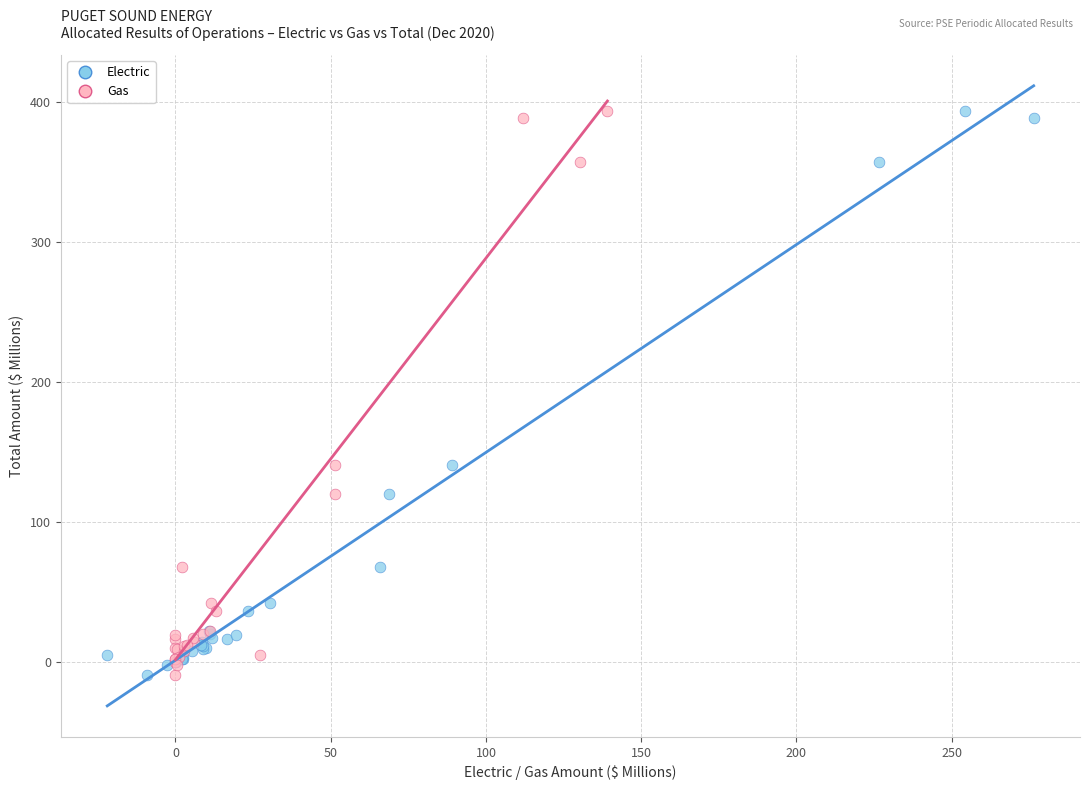

What are all the series names shown in the legend?

Electric, Gas